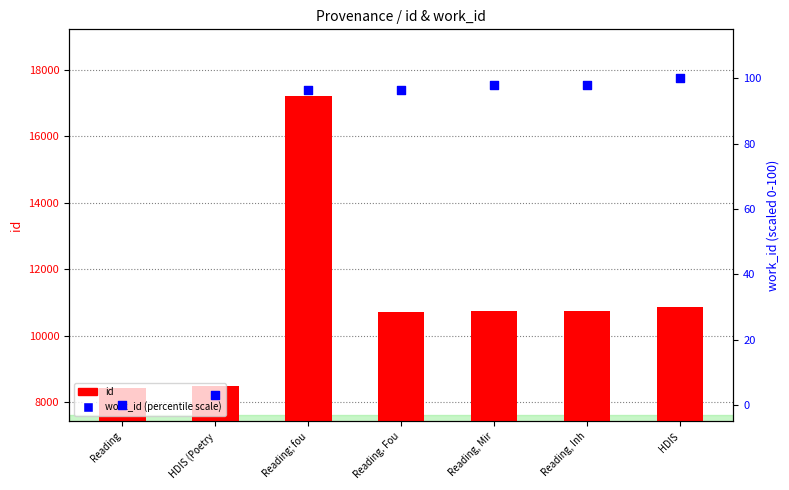

Which series has the largest total across all categories?

id